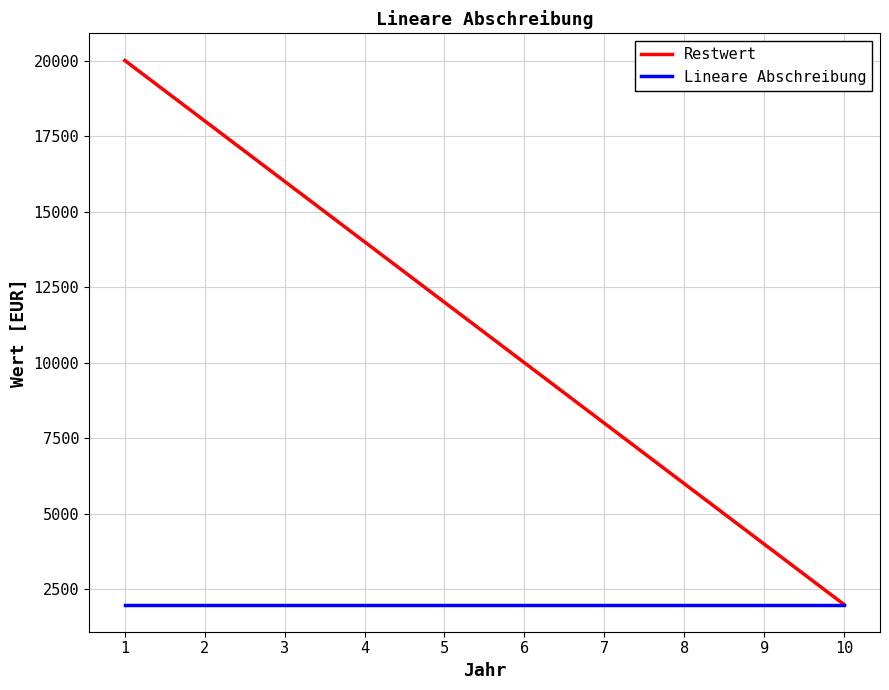

Reading left to right, transcribe all the data shown in this chart.

Restwert: 1=20000	2=18000	3=16000	4=14000	5=12000	6=10000	7=8000	8=6000	9=4000	10=2000
Lineare Abschreibung: 1=2000	2=2000	3=2000	4=2000	5=2000	6=2000	7=2000	8=2000	9=2000	10=2000